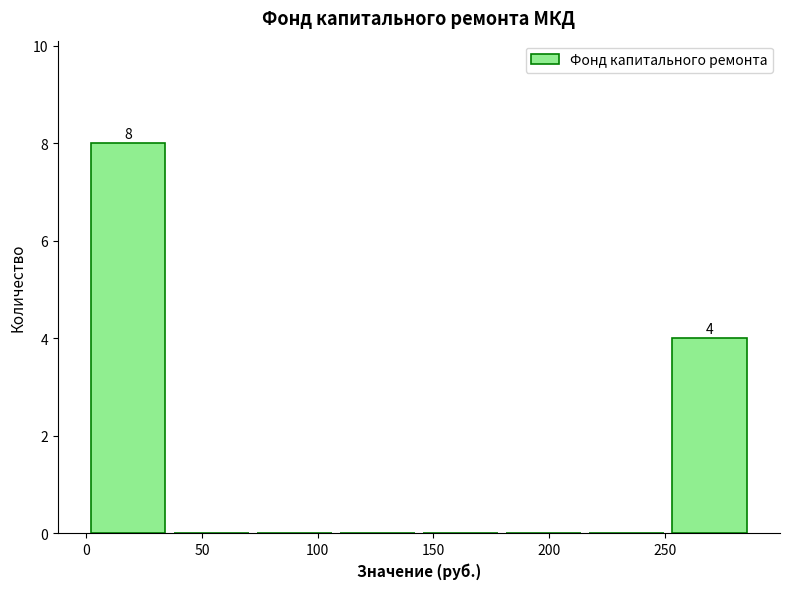

Which range on the x-axis has the tallest bar?

0 to 35